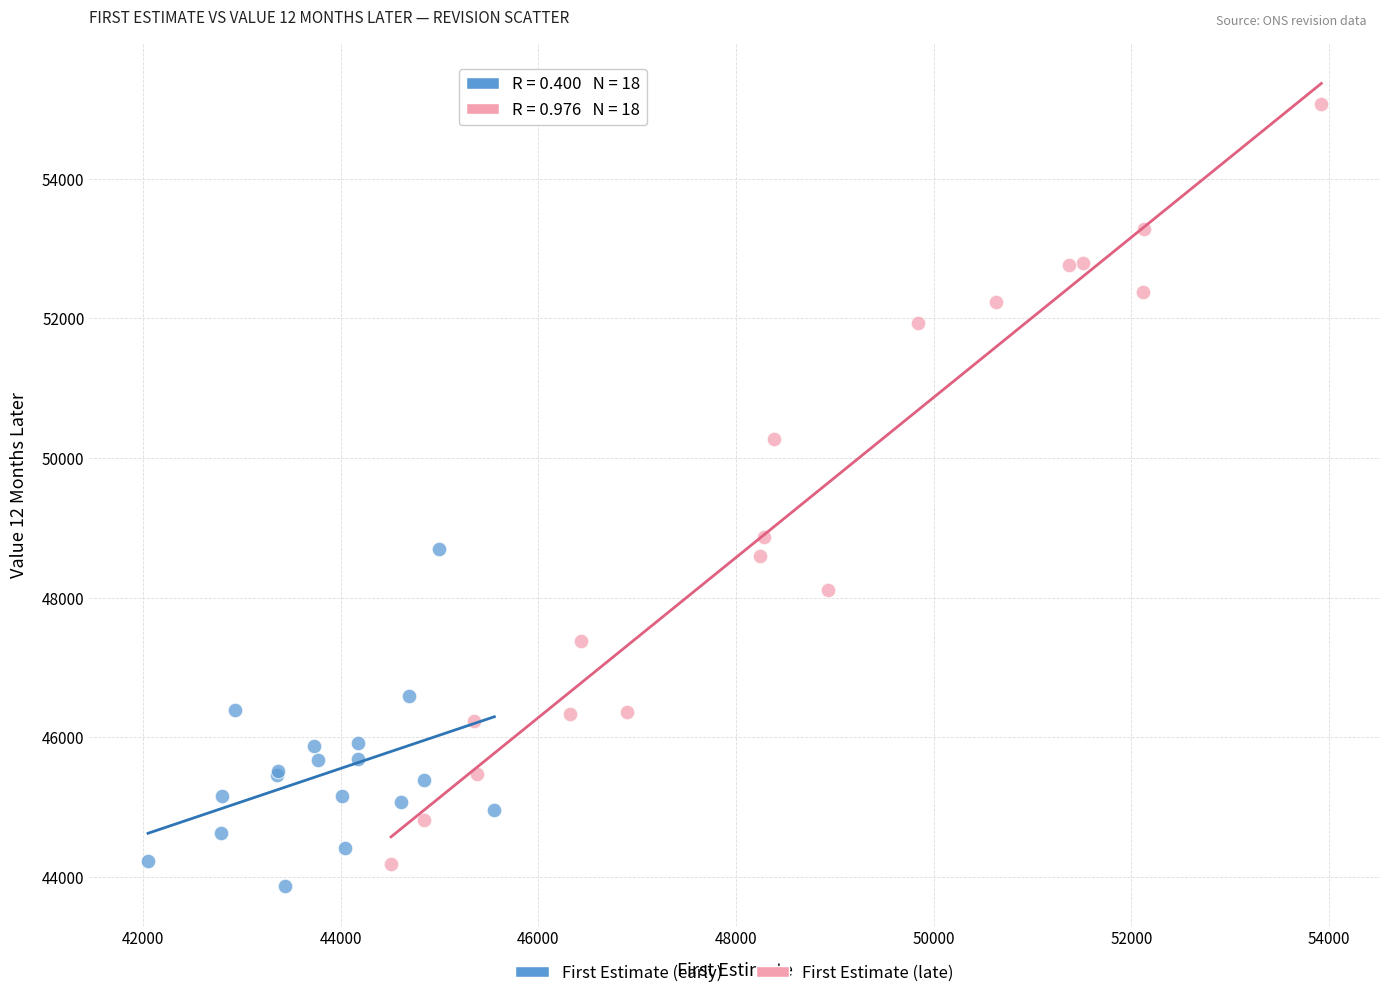

Which series has the widest spread of Y values?

First Estimate (late)